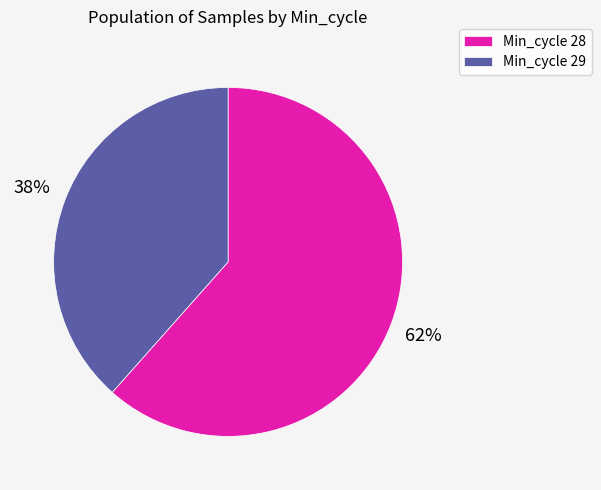

Which category has the smallest portion of the pie?

Min_cycle 29